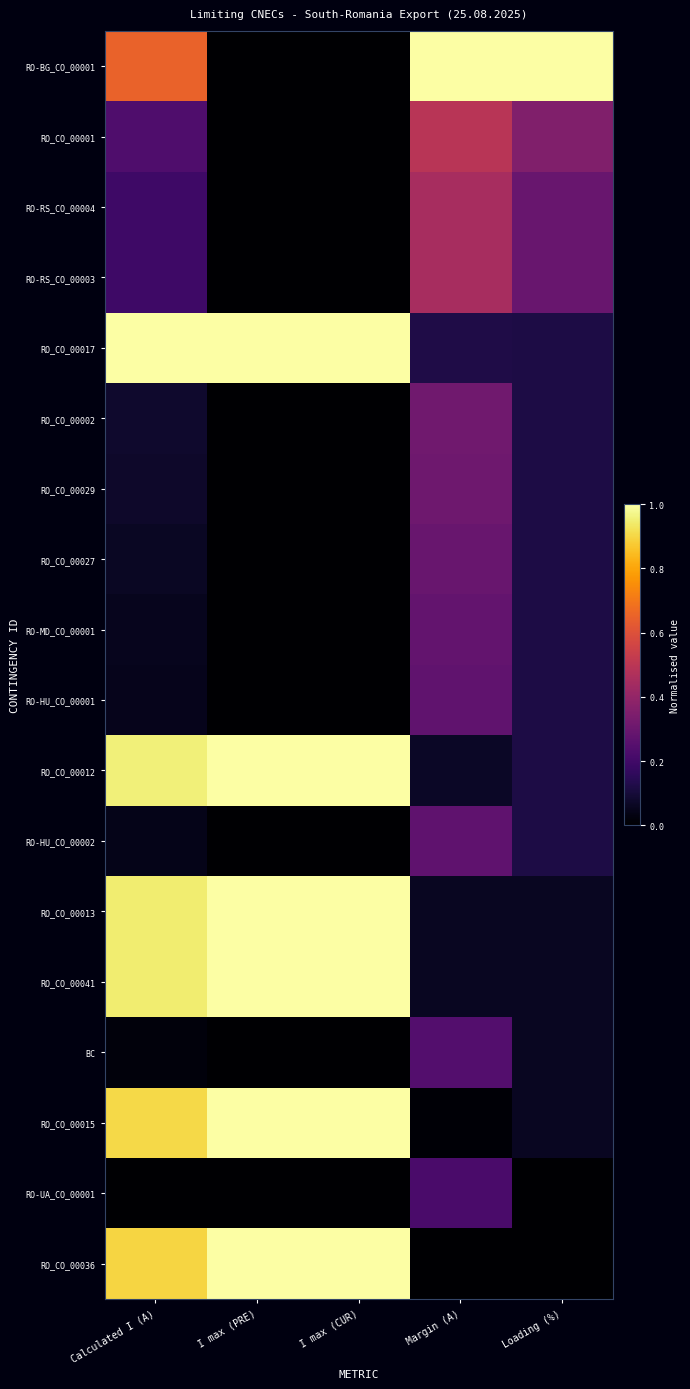

What is the spread (max minus min) of values at Calculated I (A)?

1.0